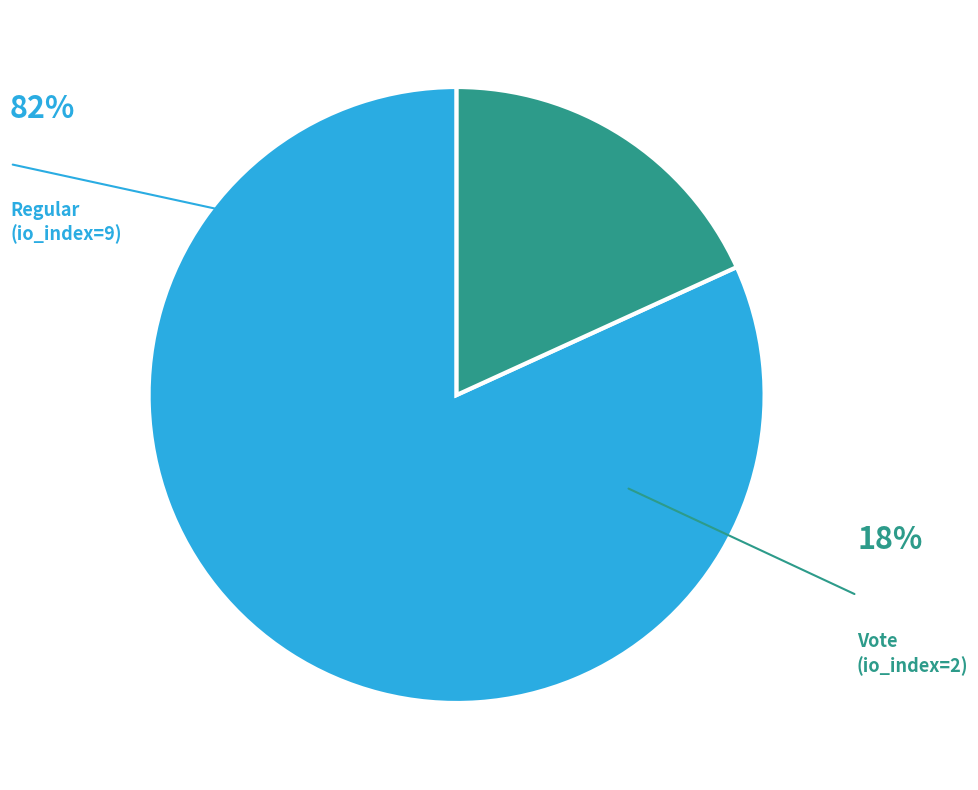

Is the sum of Regular (io_index=9) and Vote (io_index=2) greater than half?

Yes